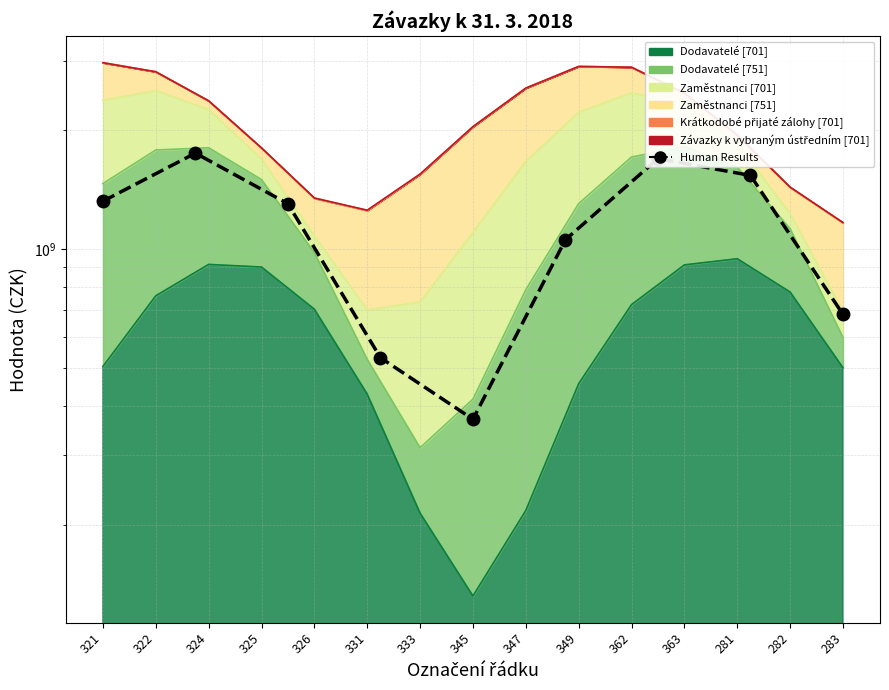

What is the sum of the values at 326 and 331?

1426297200.4